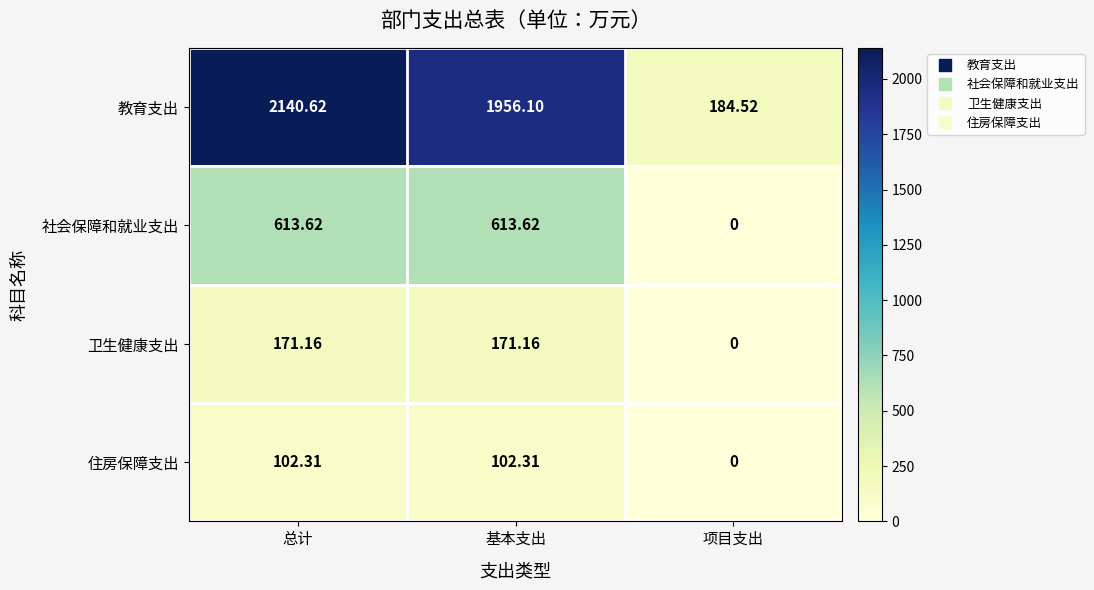

Rank the series by their maximum value, from lowest to highest.

住房保障支出, 卫生健康支出, 社会保障和就业支出, 教育支出